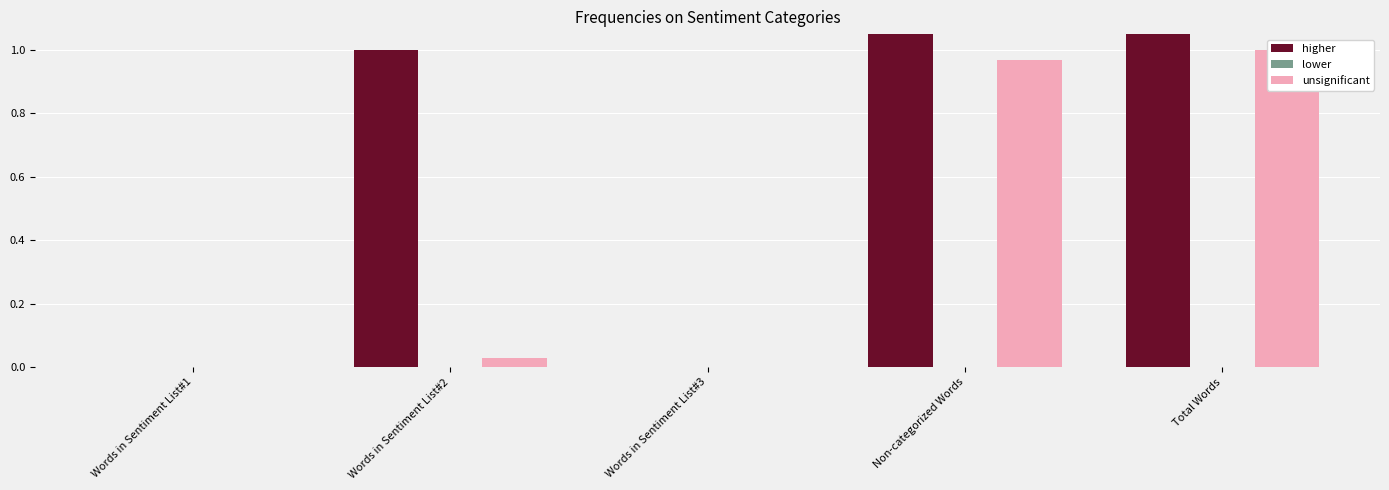

The value of higher at Words in Sentiment List#3 is 0.0. True or false?

True